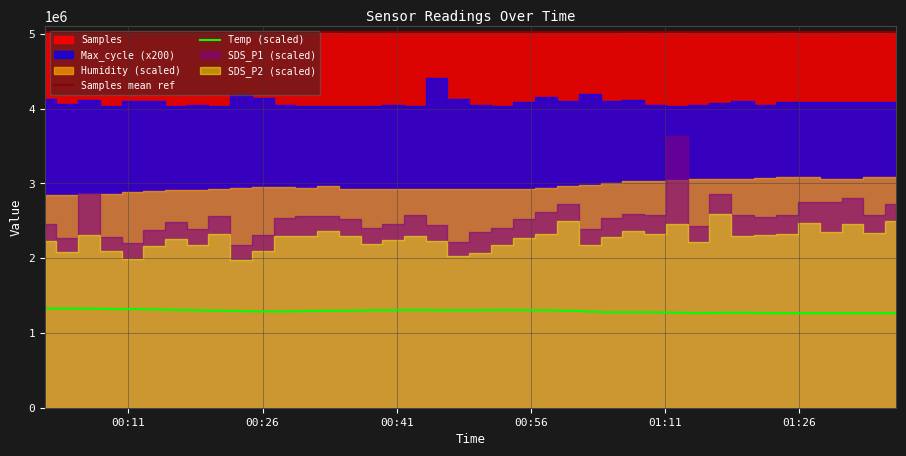

True or false: Temp (scaled) and Samples mean ref cross at least once.

False